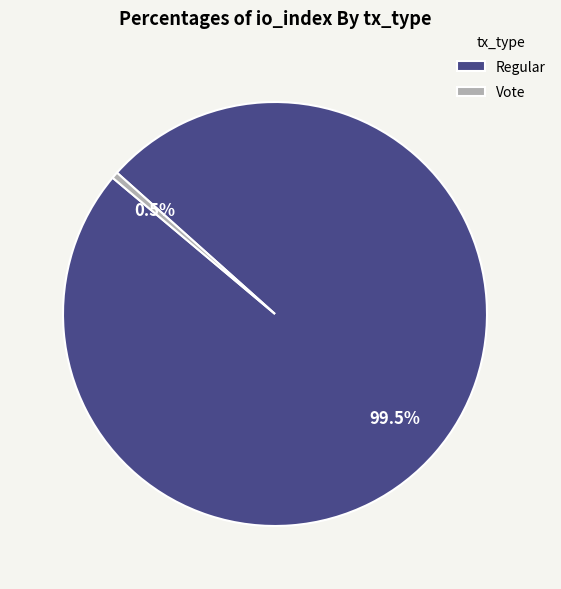

Rank the categories by value from highest to lowest.

Regular, Vote